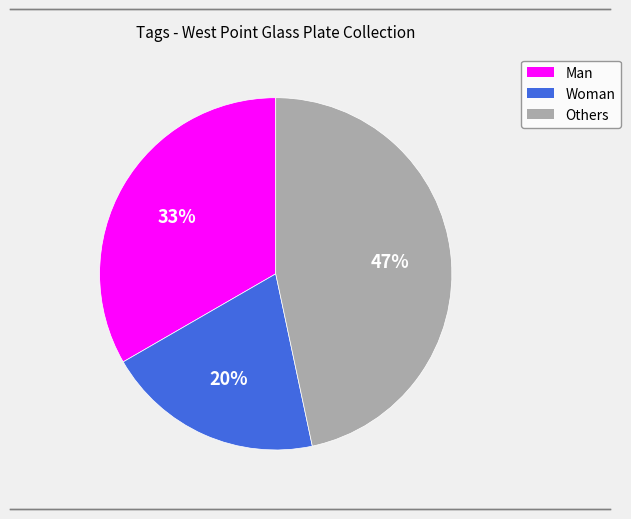

To the nearest percent, what is the difference between the largest and smallest slice percentages?

27%